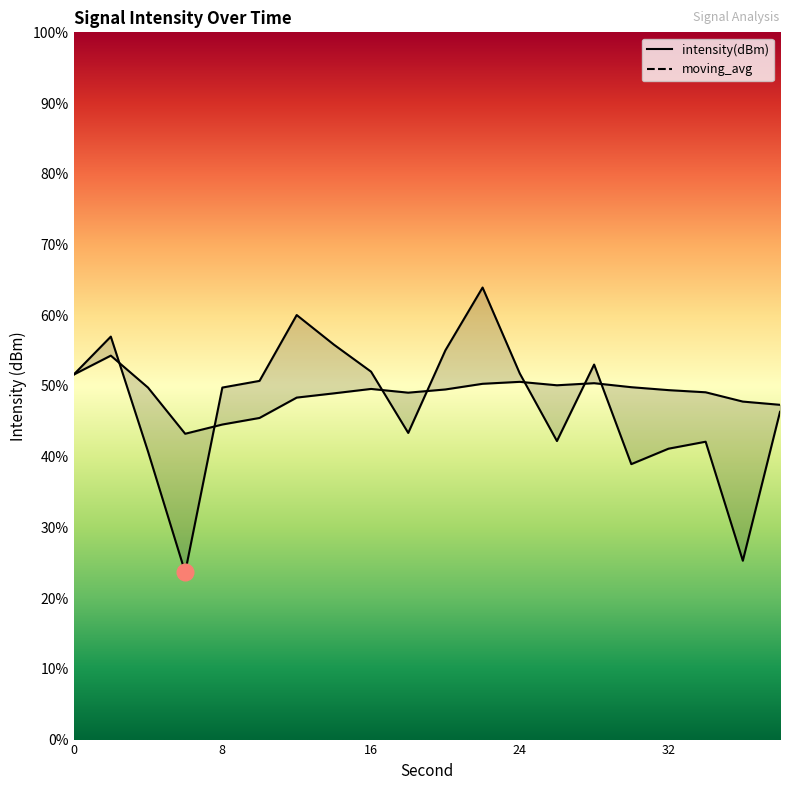

Reading left to right, transcribe all the data shown in this chart.

intensity(dBm): 51.6	57.0	40.7	23.6	49.8	50.7	60.0	55.8	52.0	43.4	55.0	63.9	51.8	42.2	53.0	38.9	41.1	42.1	25.3	46.3
moving_avg: 51.6	54.3	49.8	43.2	44.5	45.5	48.4	49.0	49.6	49.1	49.5	50.3	50.6	50.1	50.4	49.8	49.4	49.1	47.8	47.3